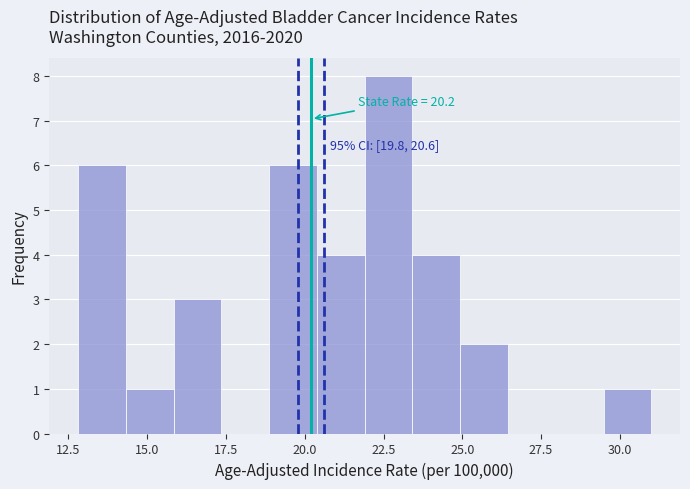

Around what value on the x-axis is the tallest bar? Give the approximate position of its centre, as read against the axis.

22.5